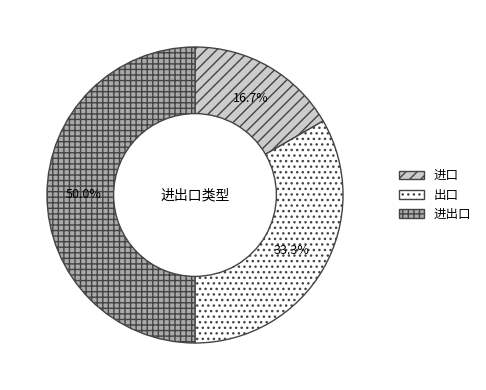

The 出口 slice represents 48% of the pie. True or false?

False